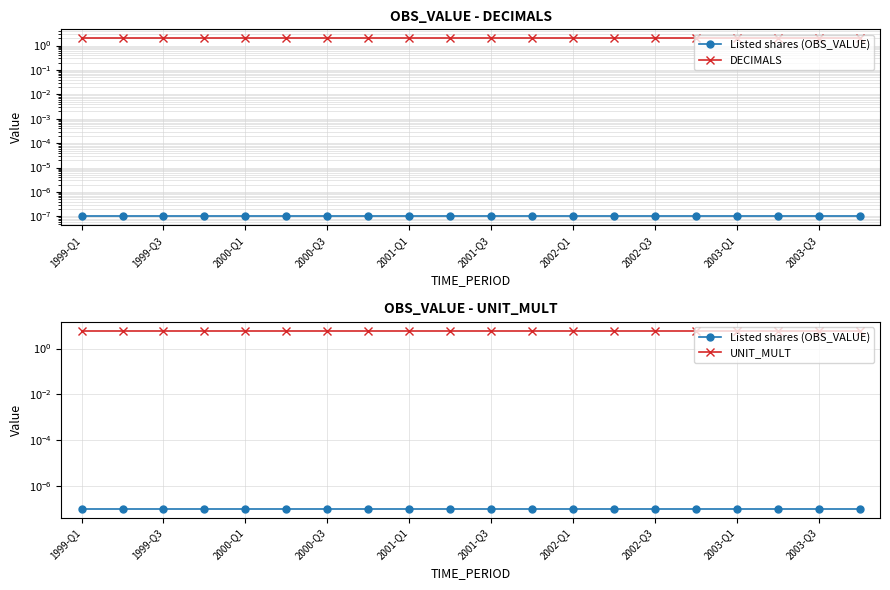

At which label does DECIMALS reach its peak?

1999-Q1